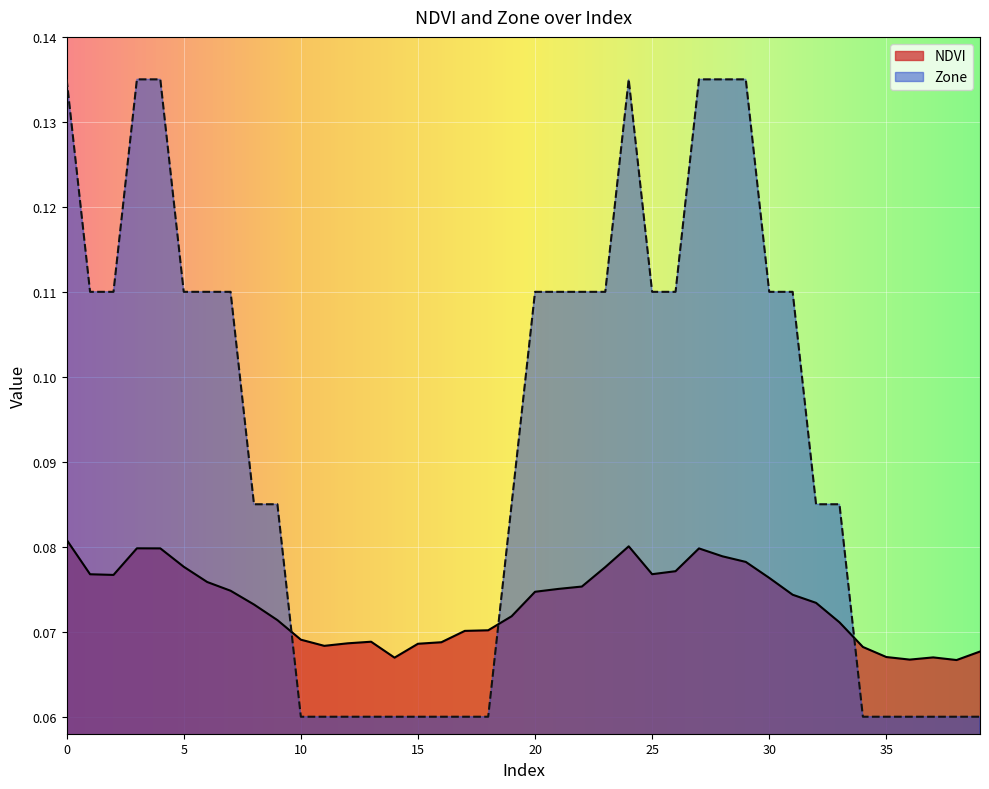

Reading left to right, what are all the values shown in this chart?

NDVI: 0.1	0.1	0.1	0.1	0.1	0.1	0.1	0.1	0.1	0.1	0.1	0.1	0.1	0.1	0.1	0.1	0.1	0.1	0.1	0.1	0.1	0.1	0.1	0.1	0.1	0.1	0.1	0.1	0.1	0.1	0.1	0.1	0.1	0.1	0.1	0.1	0.1	0.1	0.1	0.1
Zone: 0.1	0.1	0.1	0.1	0.1	0.1	0.1	0.1	0.1	0.1	0.1	0.1	0.1	0.1	0.1	0.1	0.1	0.1	0.1	0.1	0.1	0.1	0.1	0.1	0.1	0.1	0.1	0.1	0.1	0.1	0.1	0.1	0.1	0.1	0.1	0.1	0.1	0.1	0.1	0.1